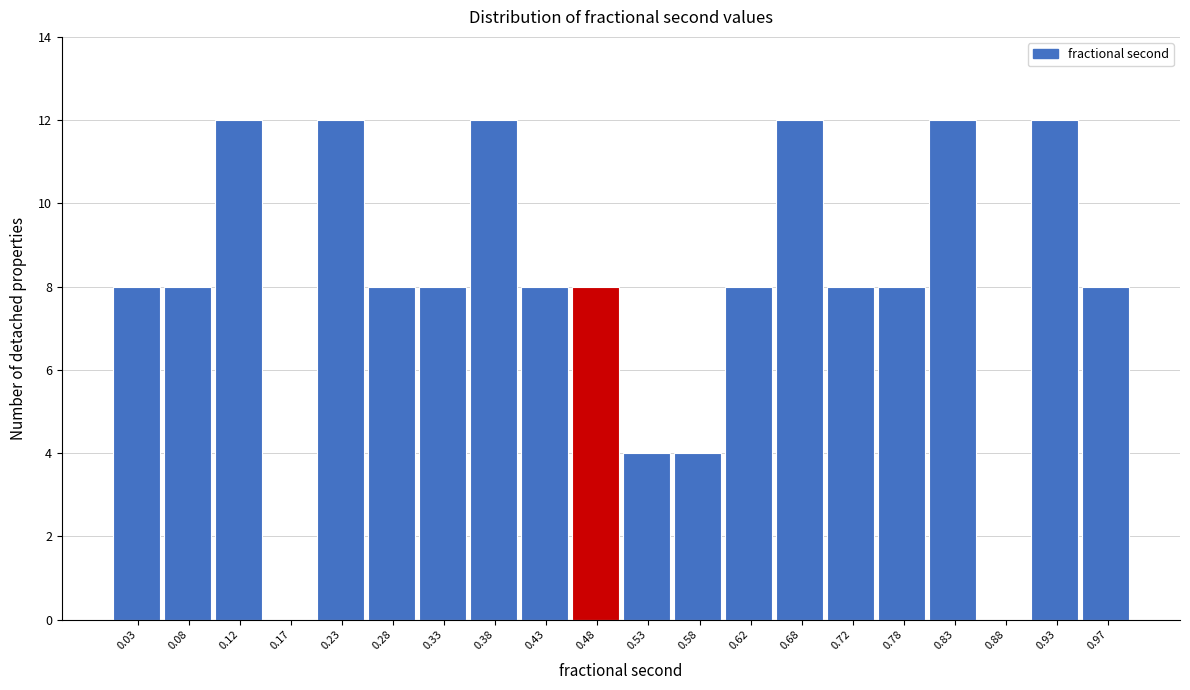

Reading left to right, transcribe this chart: for each bar, give the range it covers on the x-axis and its height. The values are not printed on the chart, so give them approximately, as read against the axis.

0.00 to 0.05: 8
0.05 to 0.10: 8
0.10 to 0.15: 12
0.15 to 0.20: 0
0.20 to 0.25: 12
0.25 to 0.30: 8
0.30 to 0.35: 8
0.35 to 0.40: 12
0.40 to 0.45: 8
0.45 to 0.50: 8
0.50 to 0.55: 4
0.55 to 0.60: 4
0.60 to 0.65: 8
0.65 to 0.70: 12
0.70 to 0.75: 8
0.75 to 0.80: 8
0.80 to 0.85: 12
0.85 to 0.90: 0
0.90 to 0.95: 12
0.95 to 1.00: 8